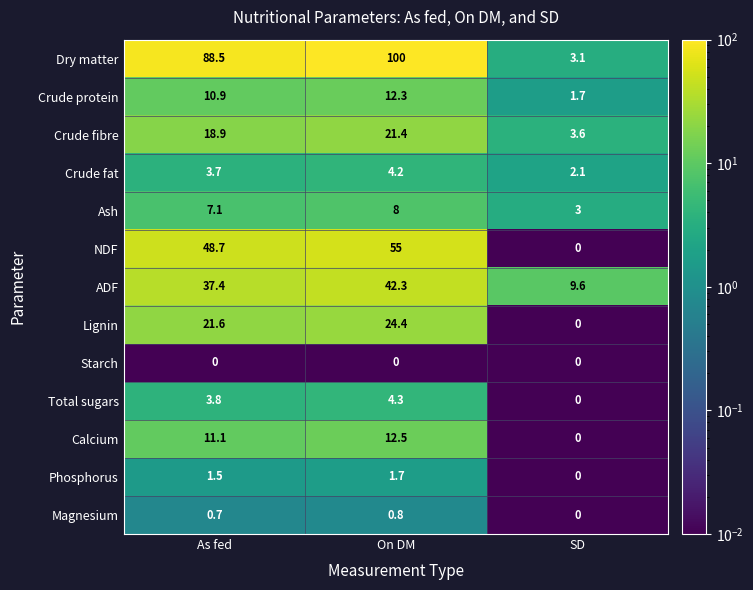

List the labels in order of Lignin value, largest first.

On DM, As fed, SD